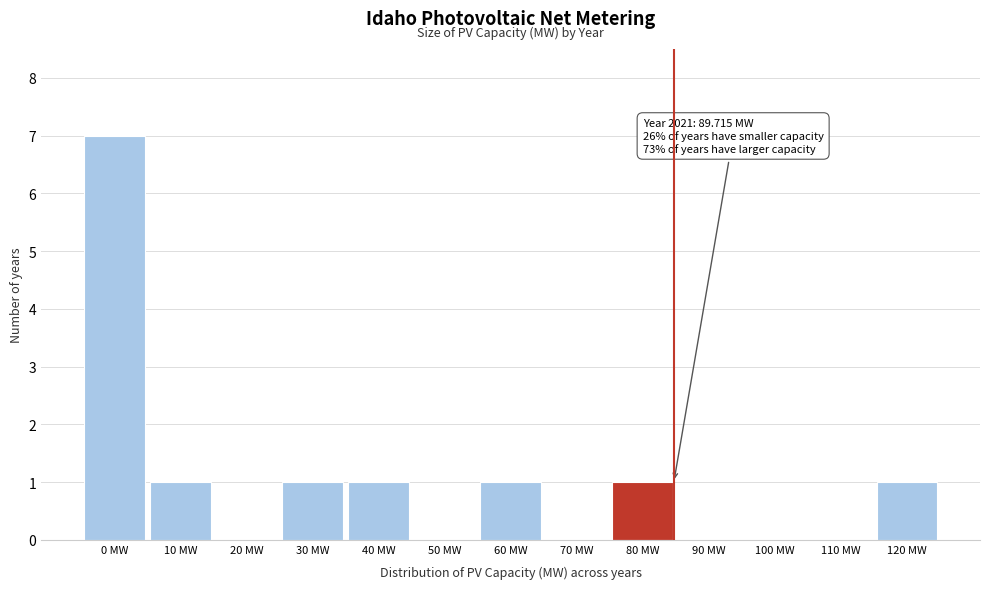

Reading left to right, what are all the values shown in this chart?

0 MW=7	10 MW=1	20 MW=0	30 MW=1	40 MW=1	50 MW=0	60 MW=1	70 MW=0	80 MW=1	90 MW=0	100 MW=0	110 MW=0	120 MW=1